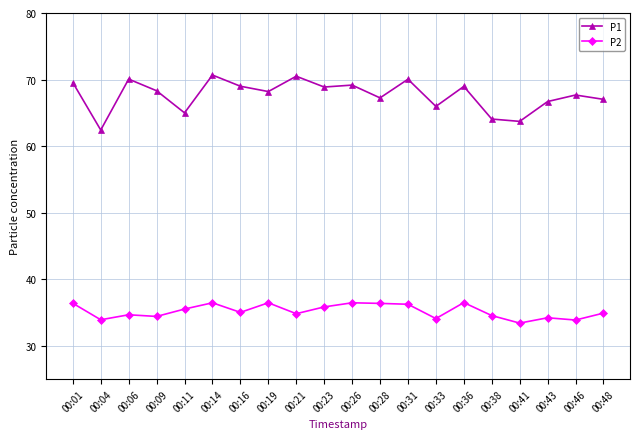

What is the maximum value shown in the chart?

70.7